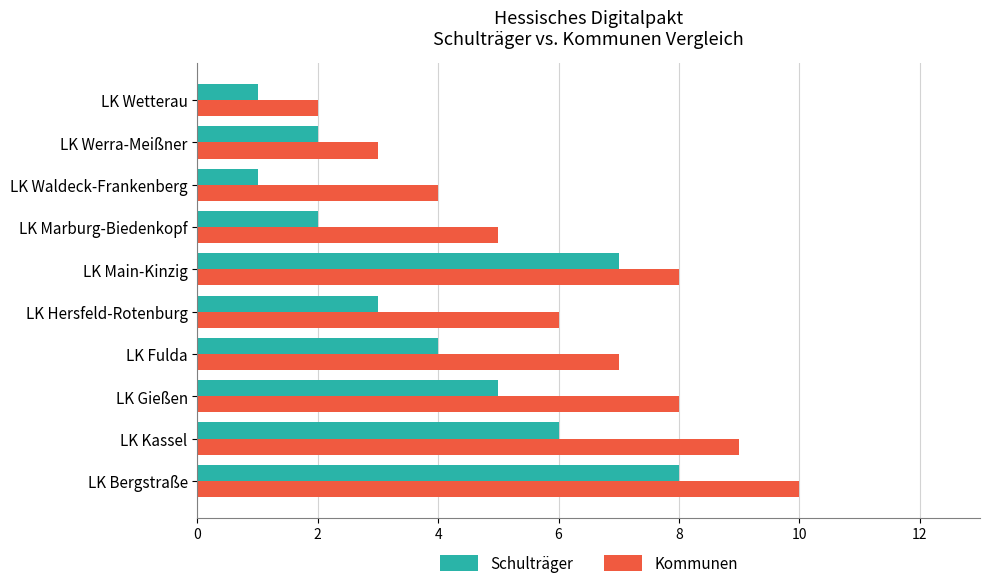

Which series has the largest range (max minus min)?

Kommunen